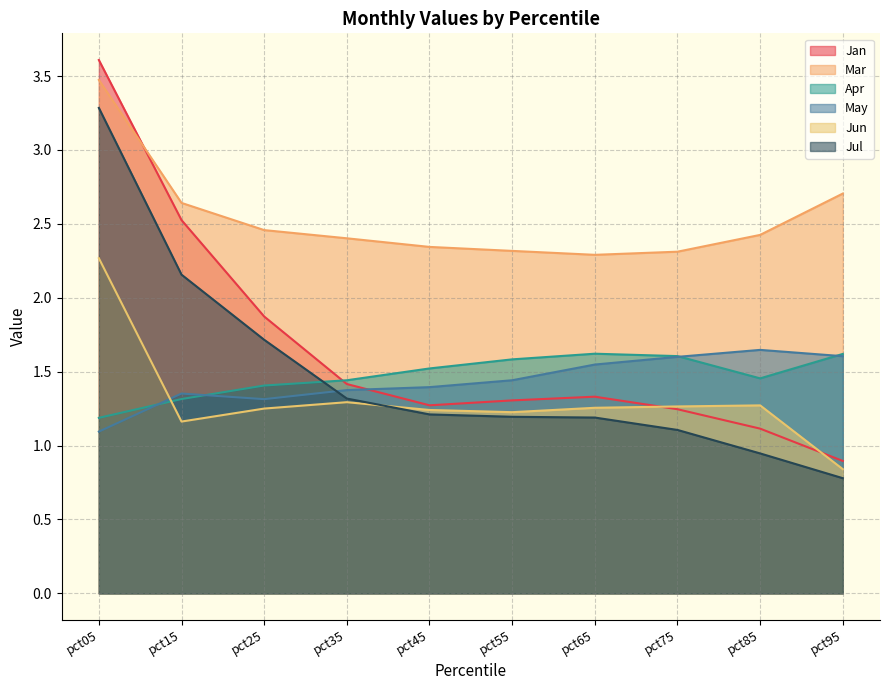

At which category does Jan reach its first local peak?

pct65